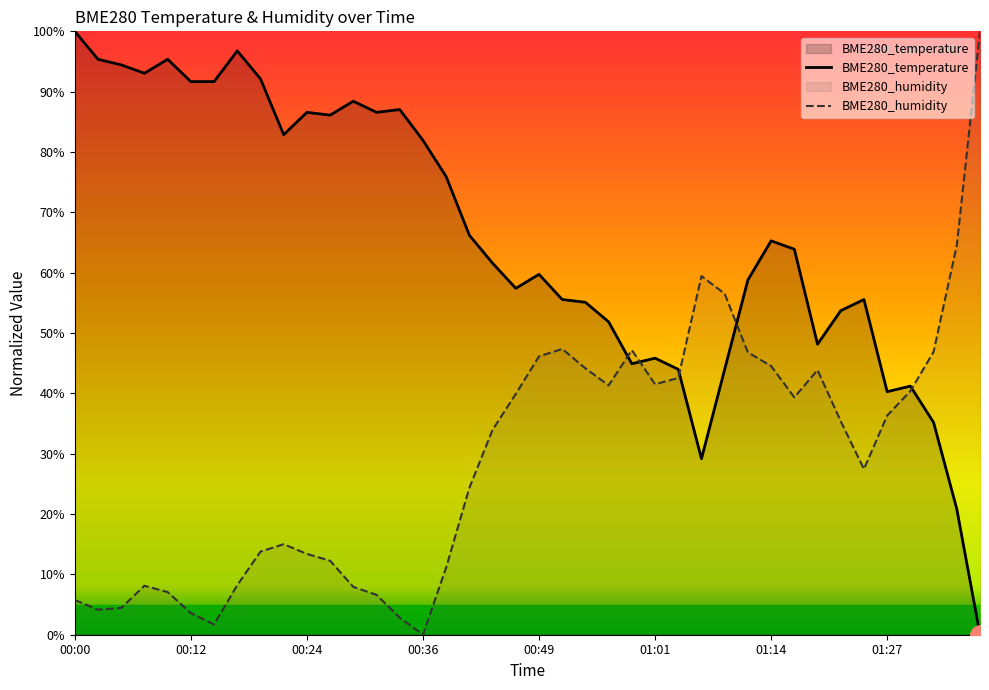

What is the average value of the BME280_temperature series?

65.6